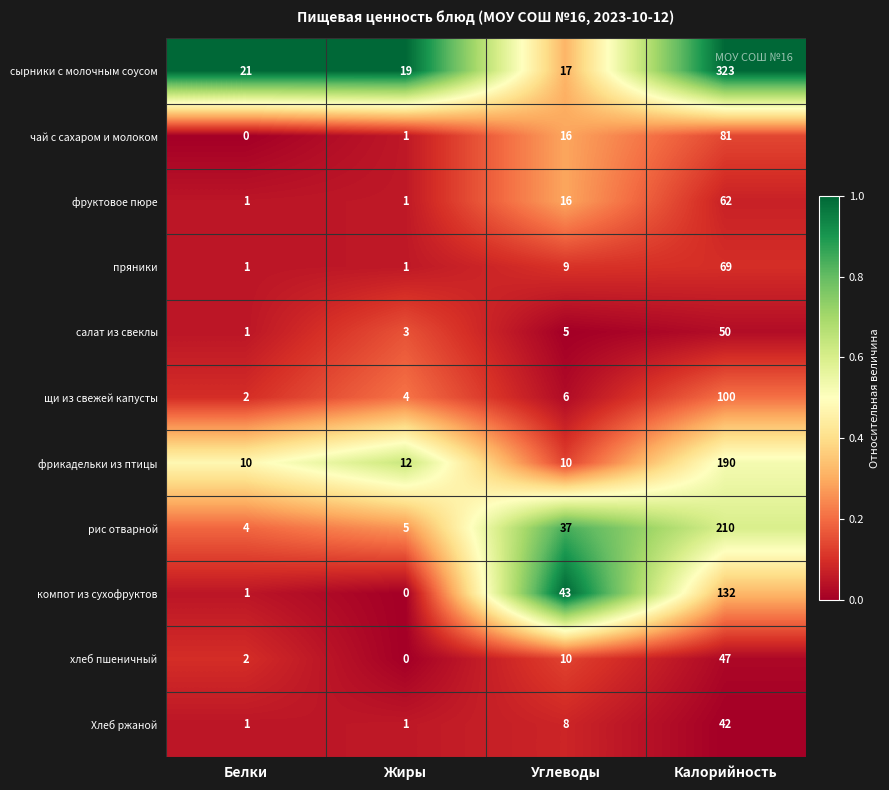

How many Хлеб ржаной values are between 1 and 42?

4